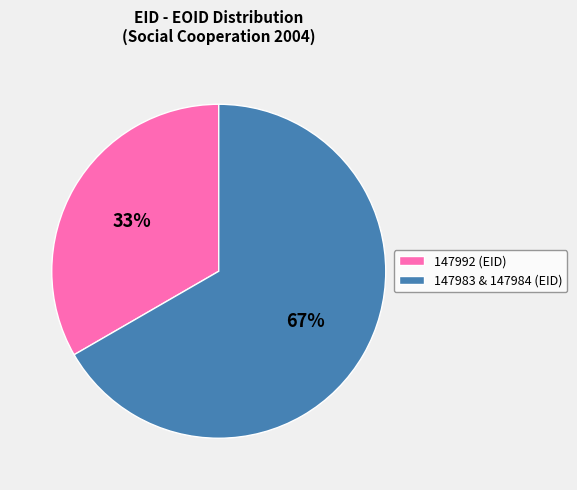

The 147992 (EID) slice represents 33% of the pie. True or false?

True